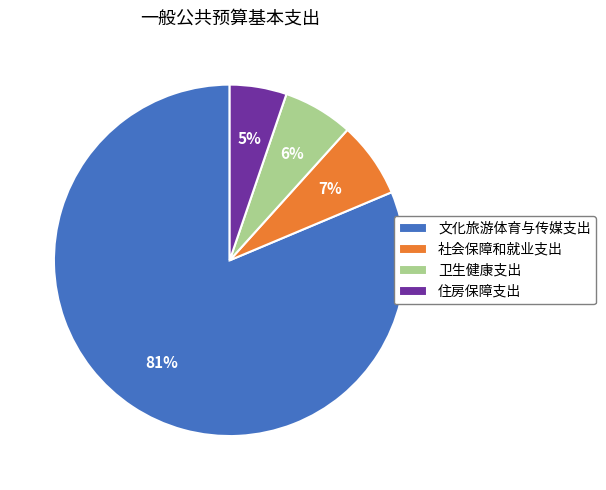

Rank the categories by value from highest to lowest.

文化旅游体育与传媒支出, 社会保障和就业支出, 卫生健康支出, 住房保障支出